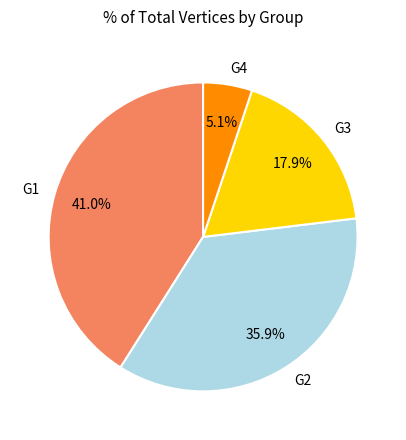

What percentage is the G2 slice, to the nearest percent?

36%